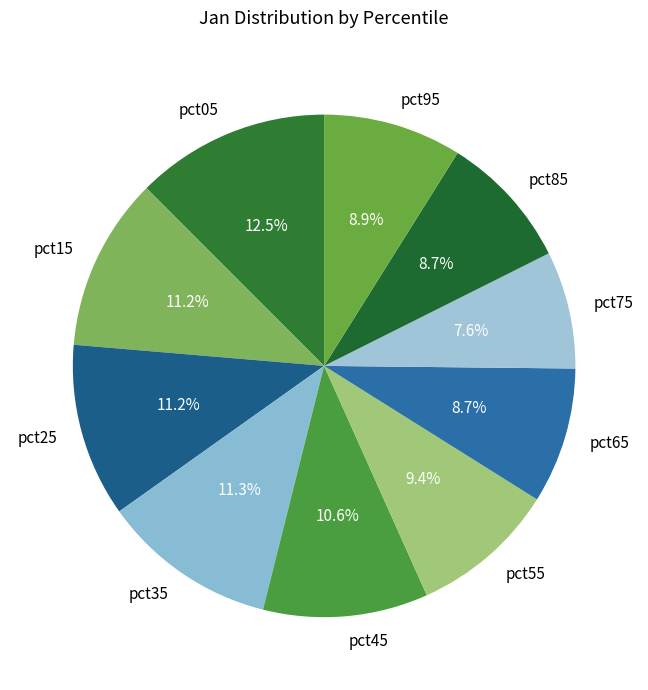

To the nearest percent, what is the difference between the largest and smallest slice percentages?

5%